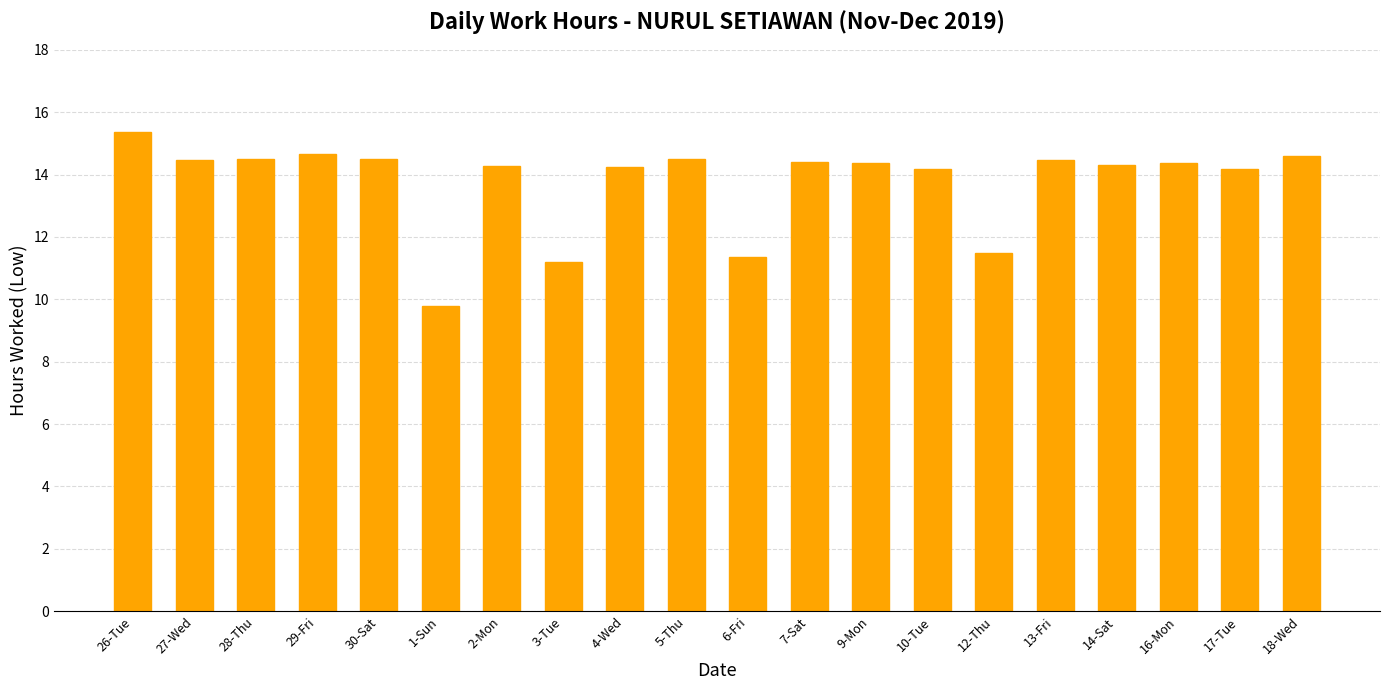

What position from the left is 10-Tue?

14